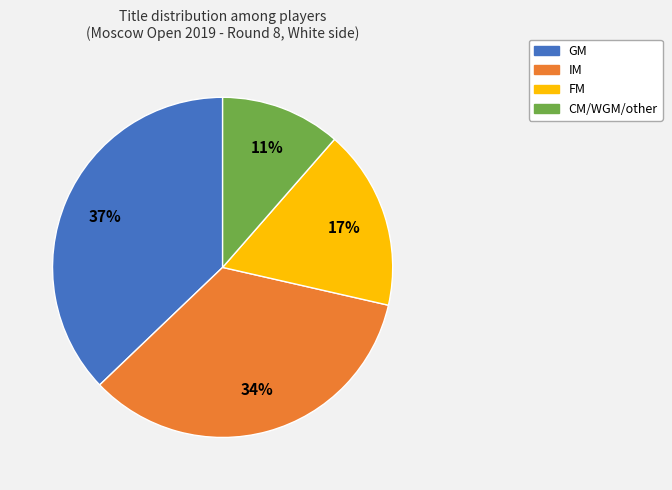

Rank the categories by value from highest to lowest.

GM, IM, FM, CM/WGM/other